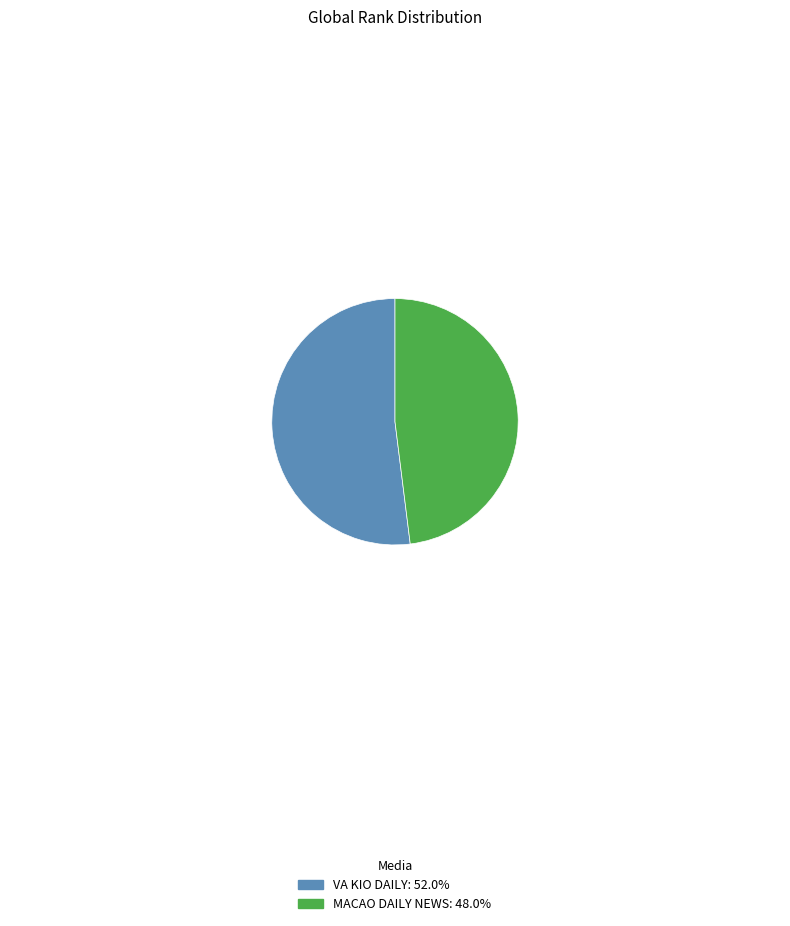

What is the ratio of the value at VA KIO DAILY to the value at MACAO DAILY NEWS?

1.1